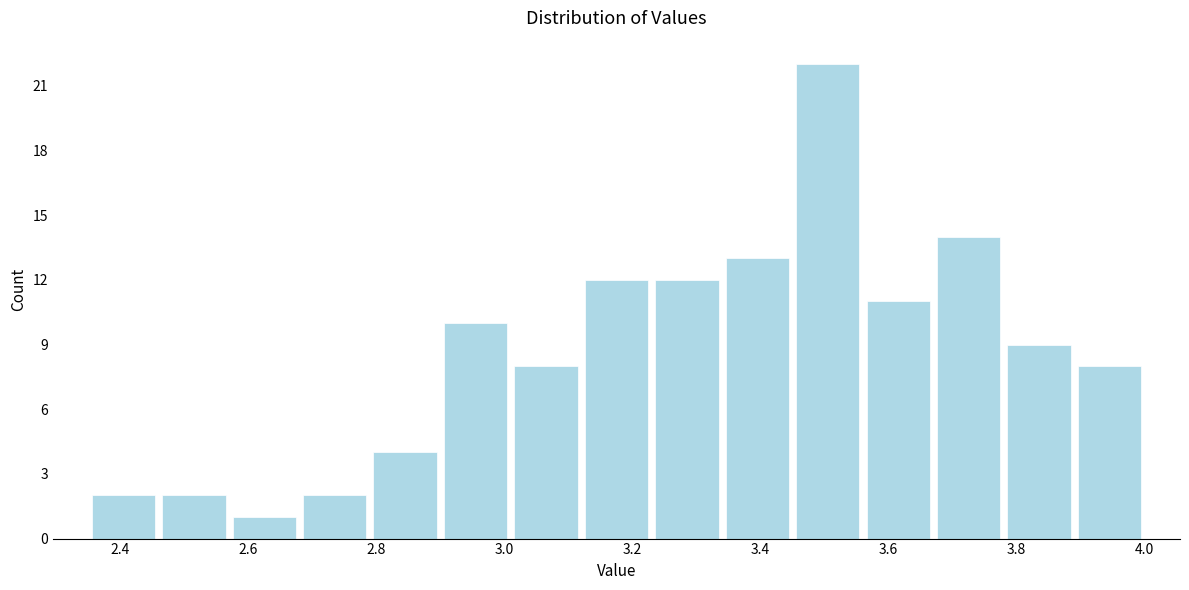

Which range on the x-axis has the tallest bar?

3.45 to 3.56